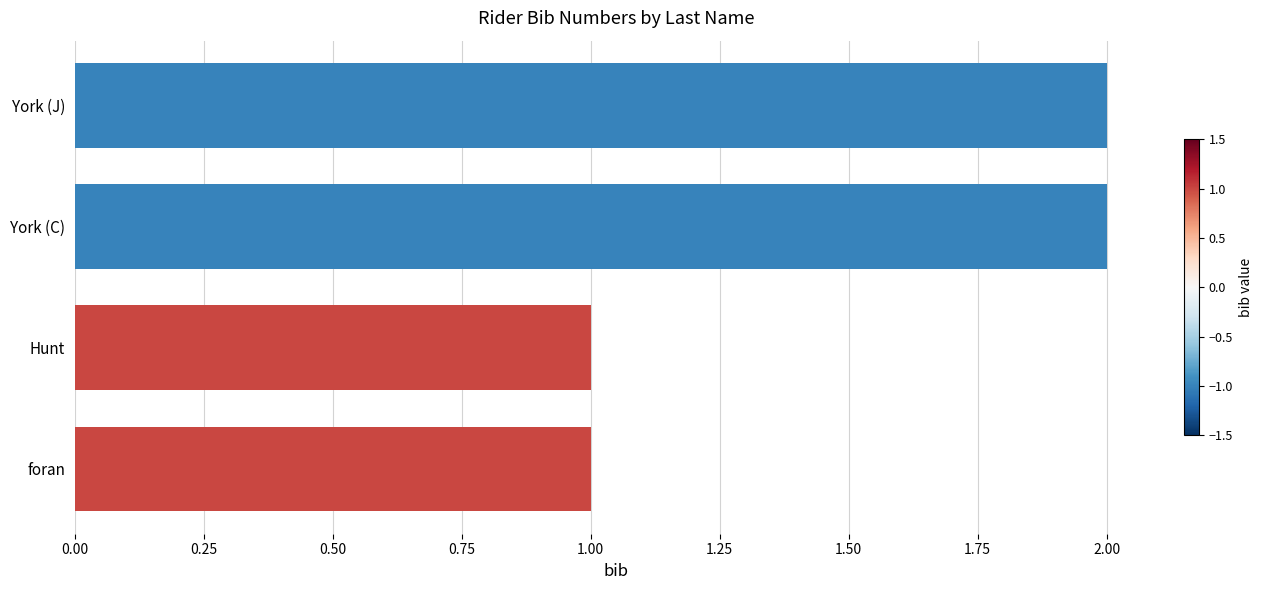

Does the chart contain any negative values?

No